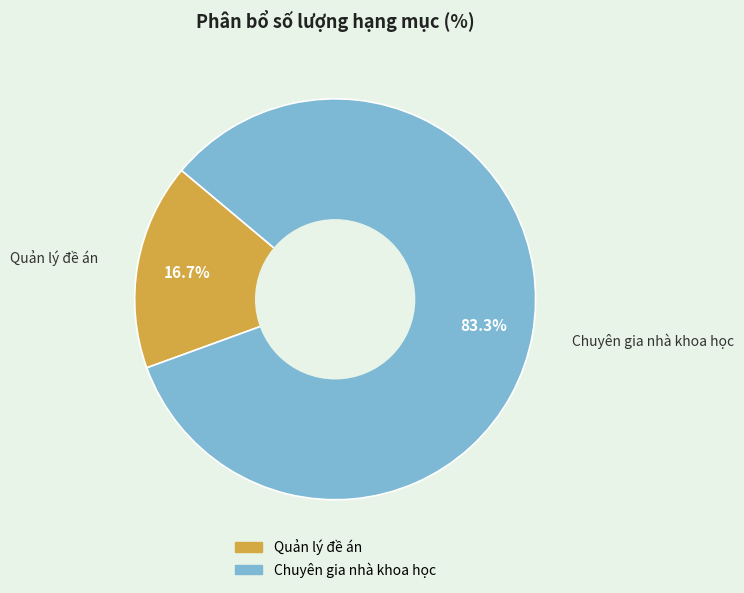

Combined, do Quản lý đề án and Chuyên gia nhà khoa học account for over 50%?

Yes